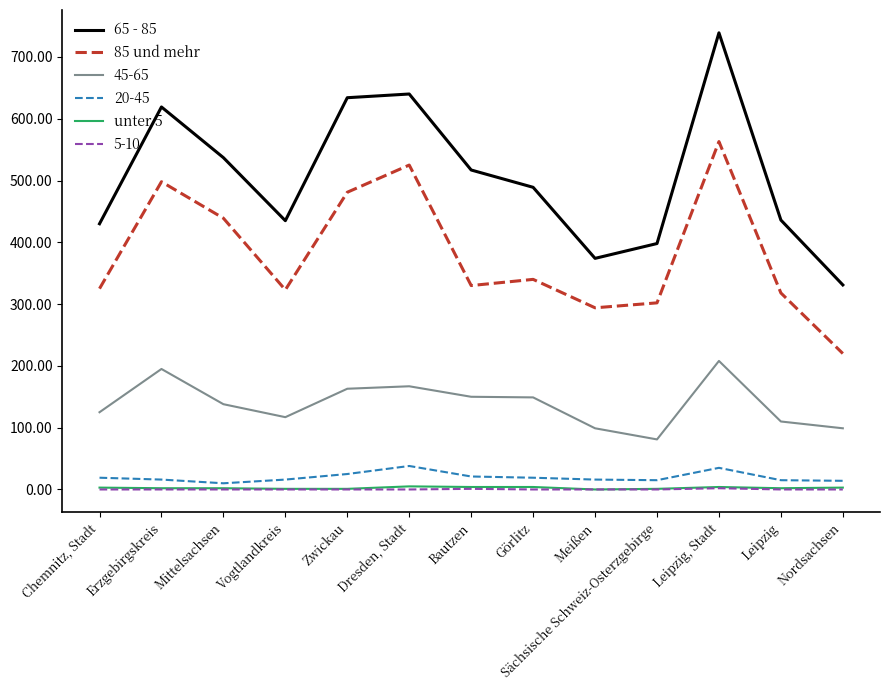

True or false: 65 - 85 and 85 und mehr cross at least once.

False